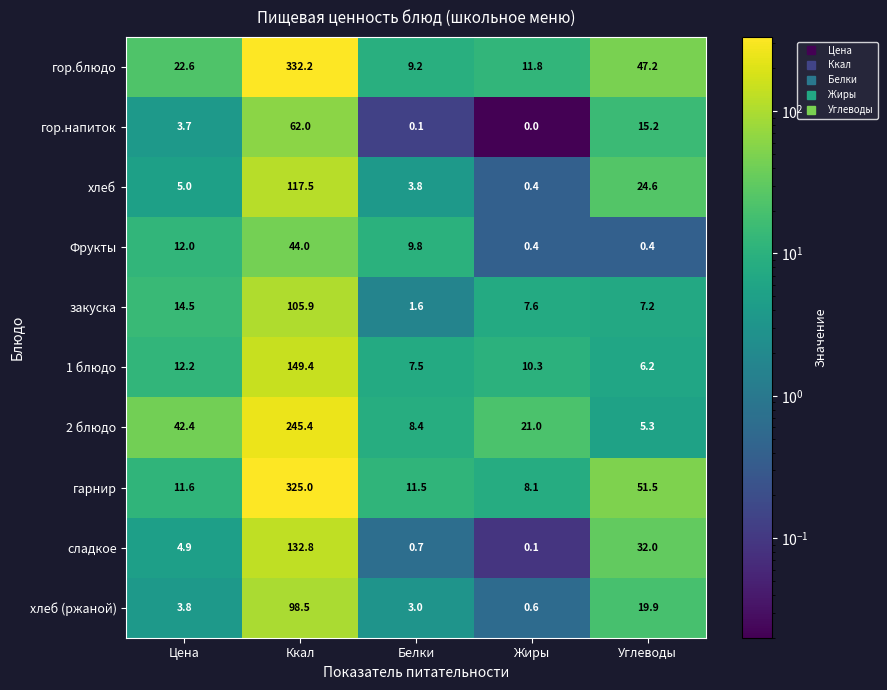

Where is 1 блюдо nearest to the value 77?

Цена